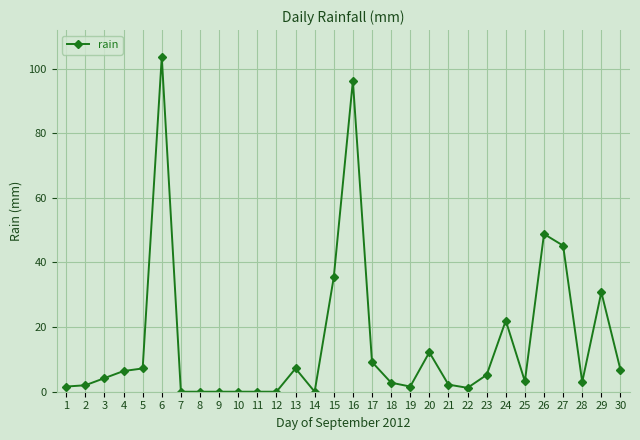

Which has a higher value, 24 or 12?

24